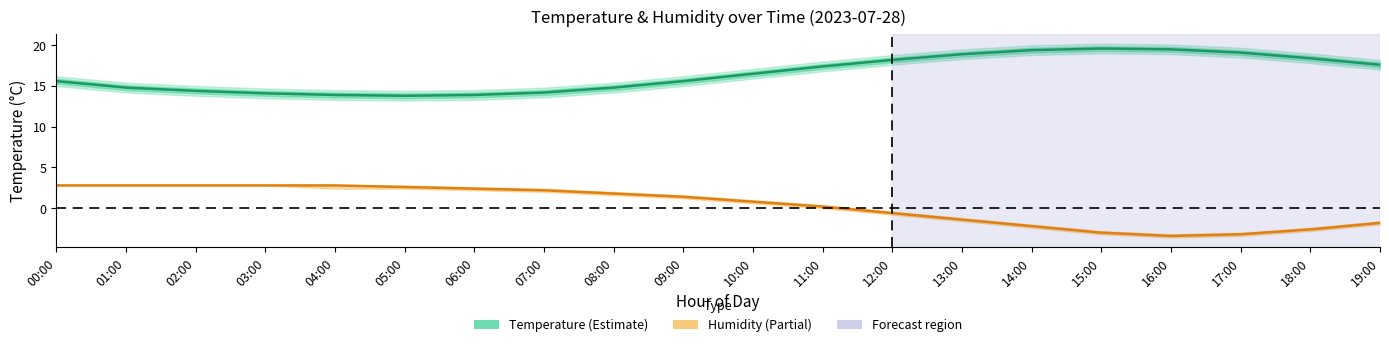

What is the label of the 9th point from the left?

08:00